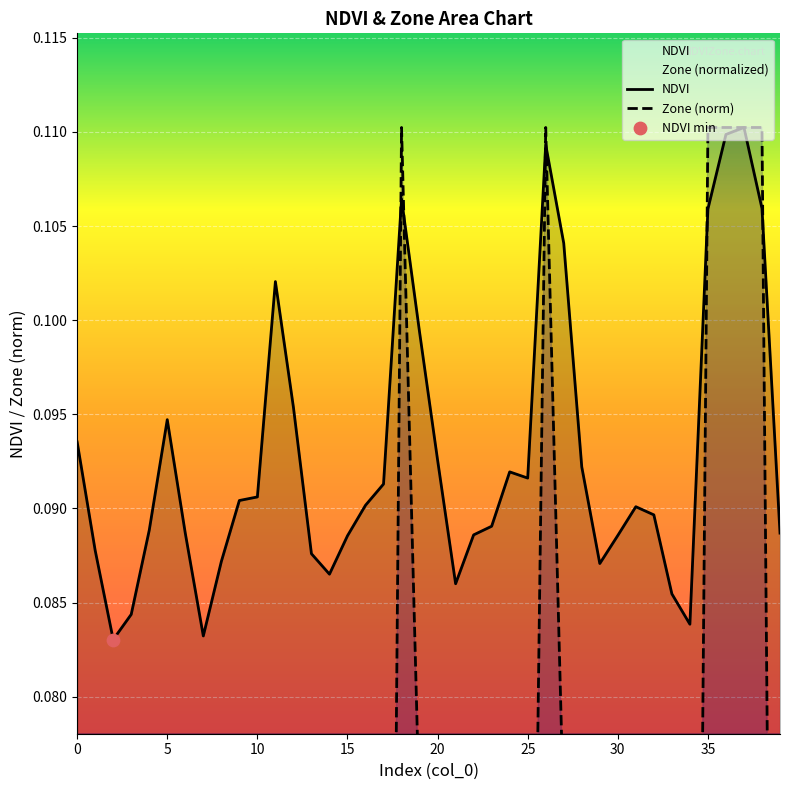

The value of NDVI at 35 is 0.0. True or false?

False